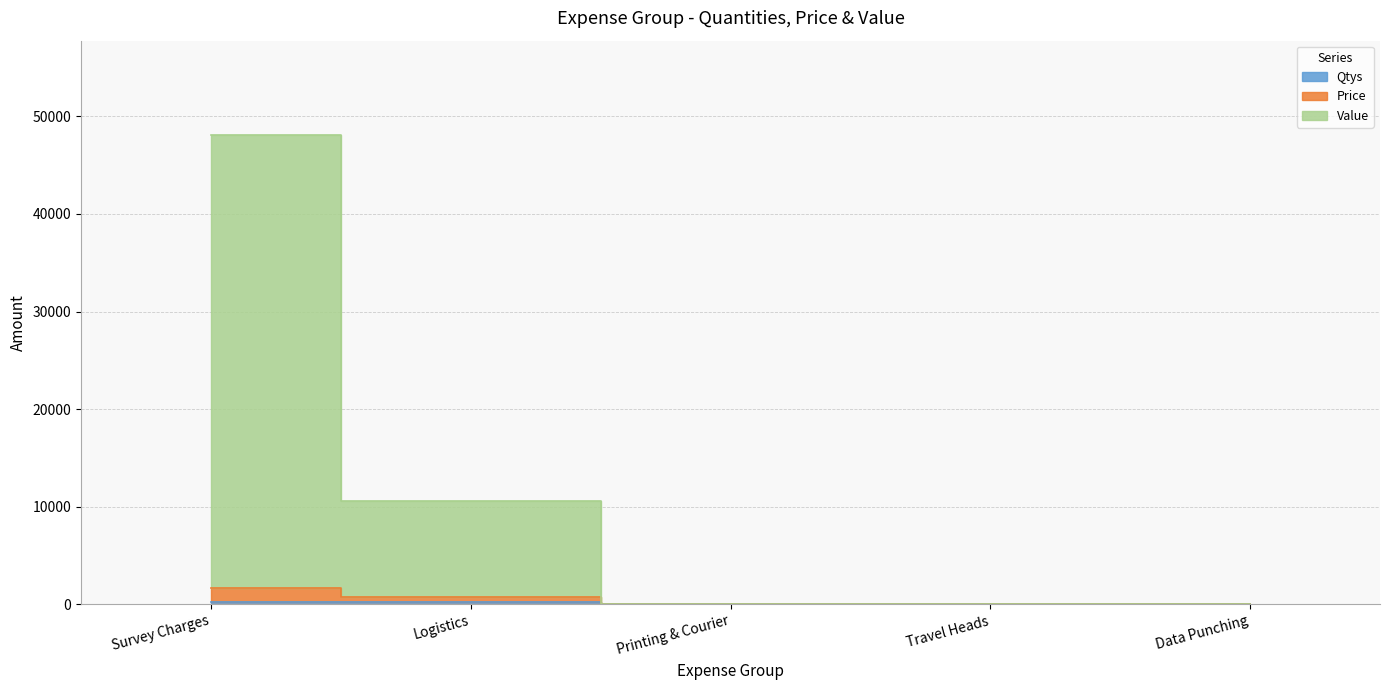

Rank the series at Survey Charges from lowest to highest value.

Qtys, Price, Value